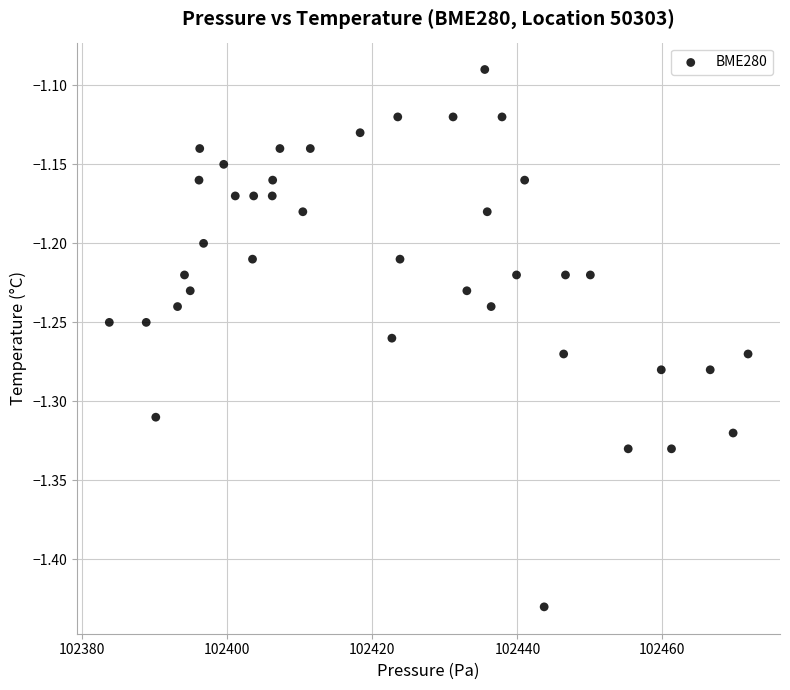

What is the range of Y values (max minus min)?

0.3